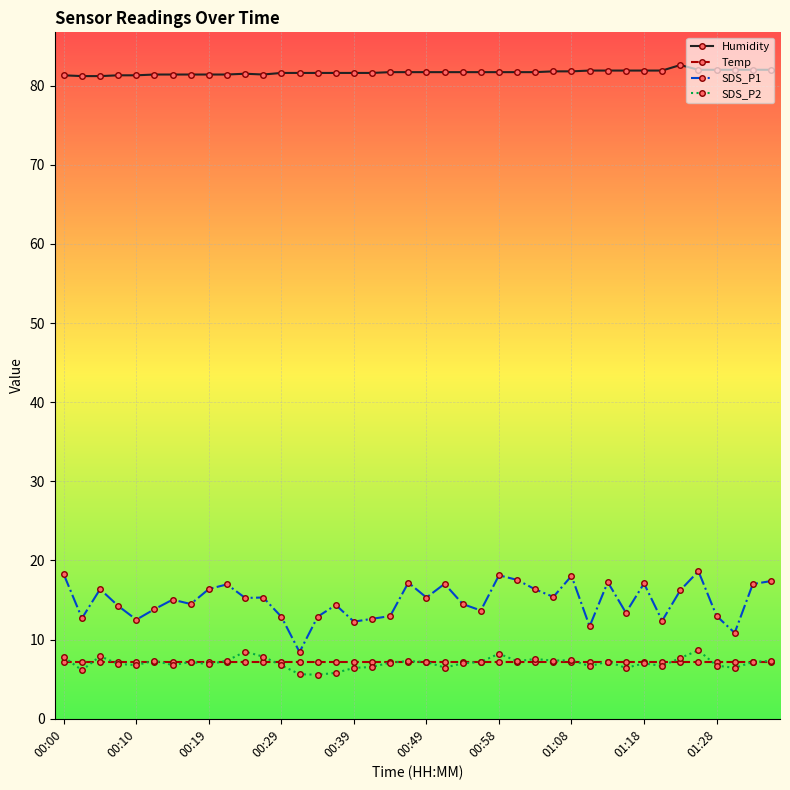

What is the value of the SDS_P1 point at the 2nd from the left?

12.7